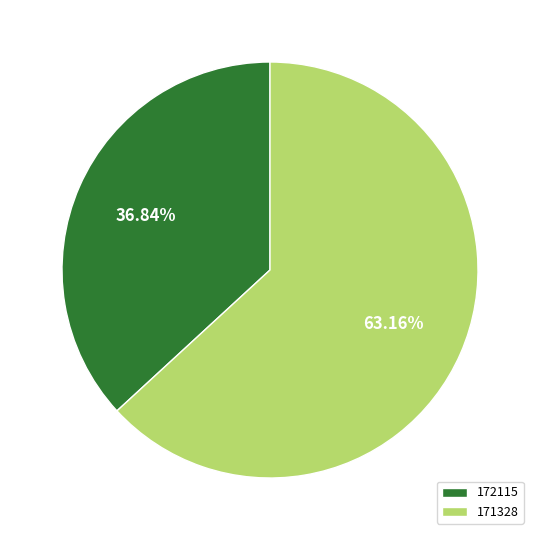

What is the total percentage of 171328 and 172115?

100.0%